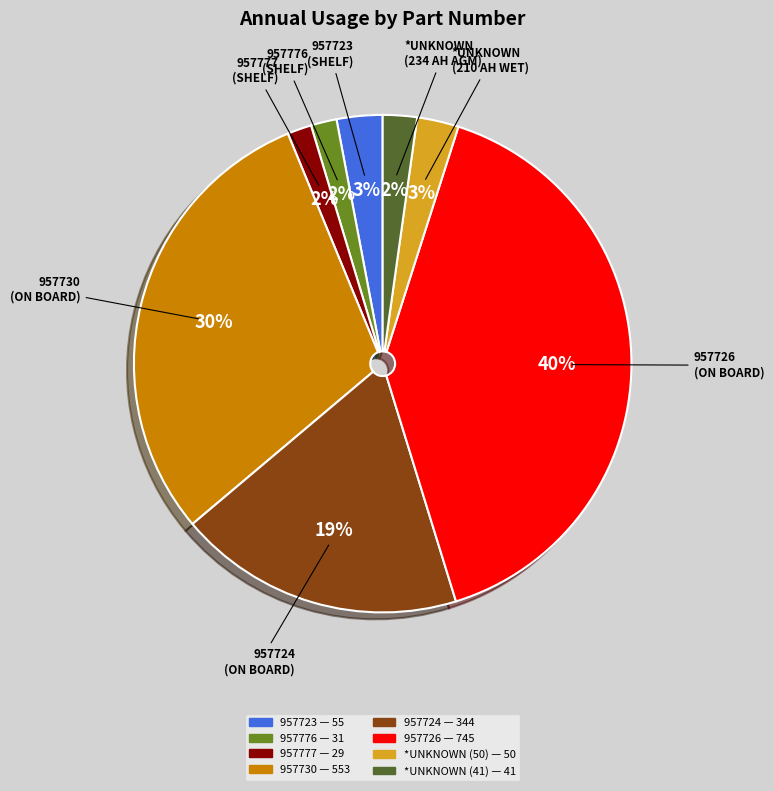

Which slice is the largest?

957726